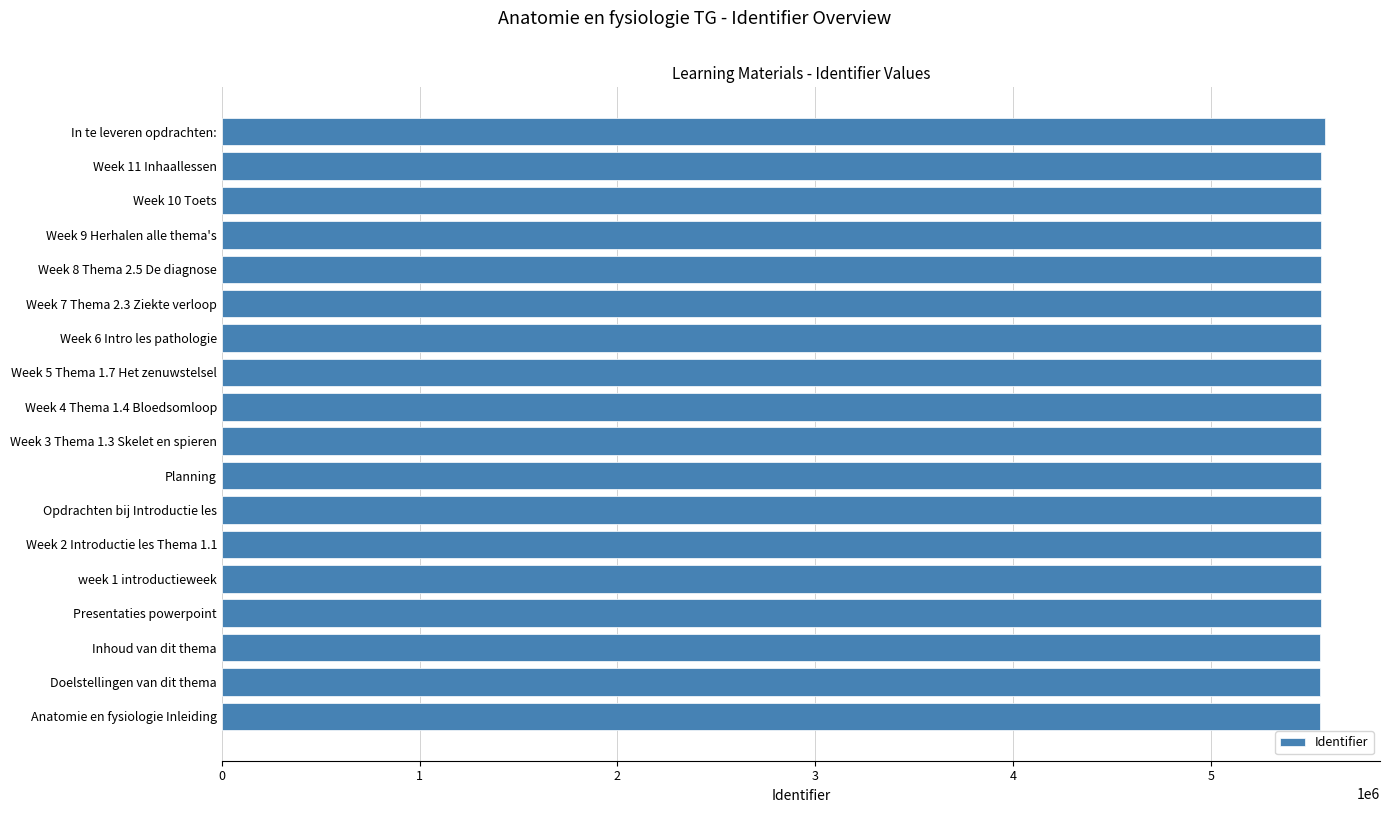

What is the sum of all values?

100014833